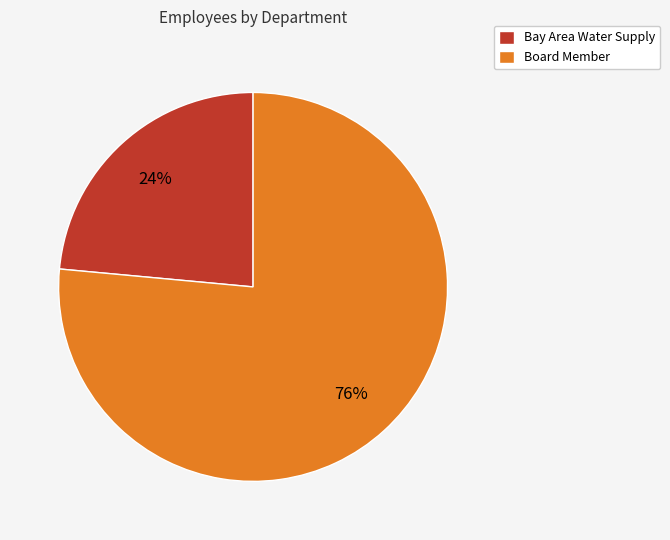

Which slice represents more than half of the pie?

Board Member